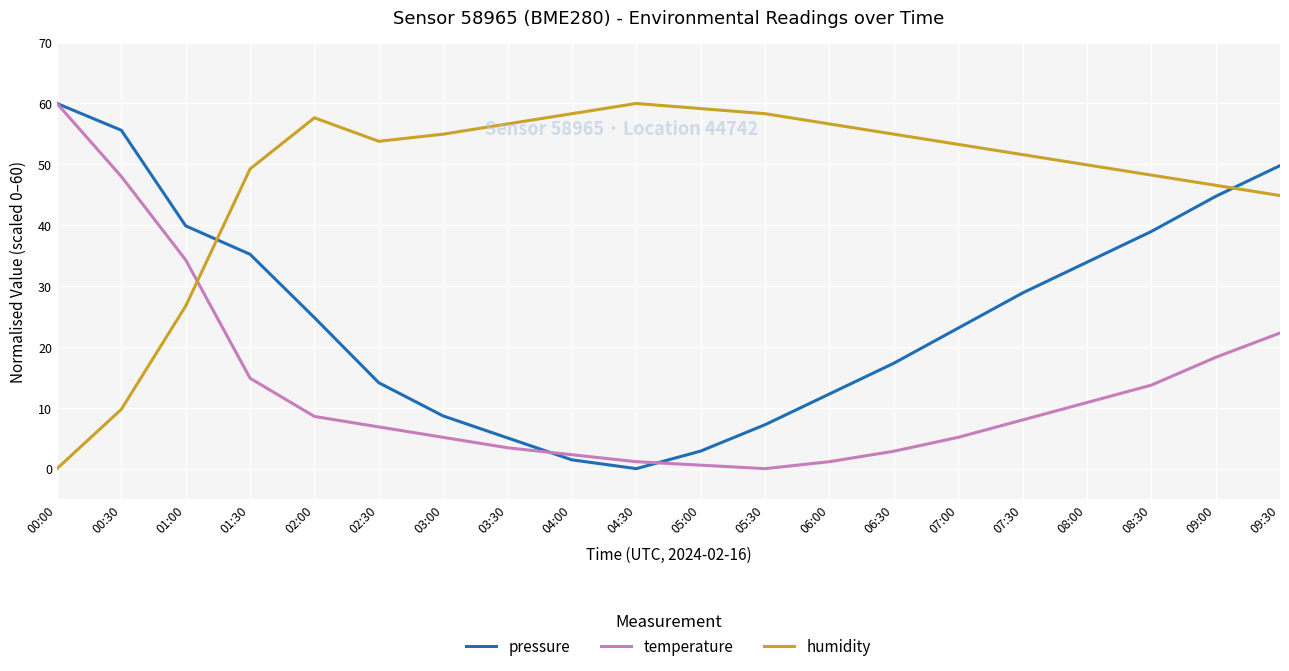

What is the sum of all humidity values?

950.6